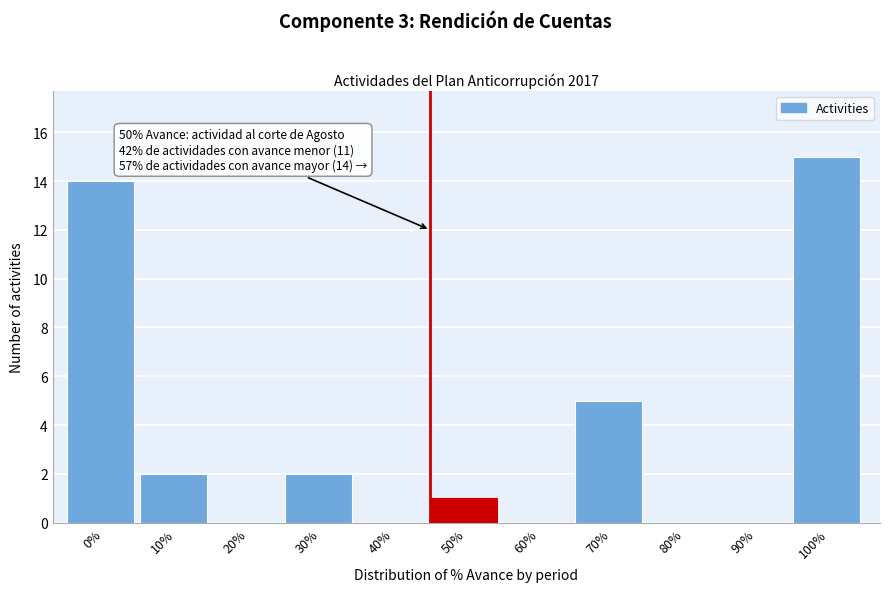

Reading left to right, extract all data points from this chart.

0%=14	10%=2	20%=0	30%=2	40%=0	50%=1	60%=0	70%=5	80%=0	90%=0	100%=15